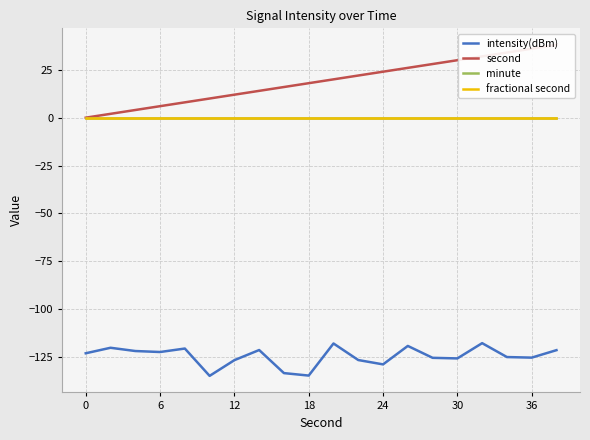

What is the total value across all series at 18?

-116.3